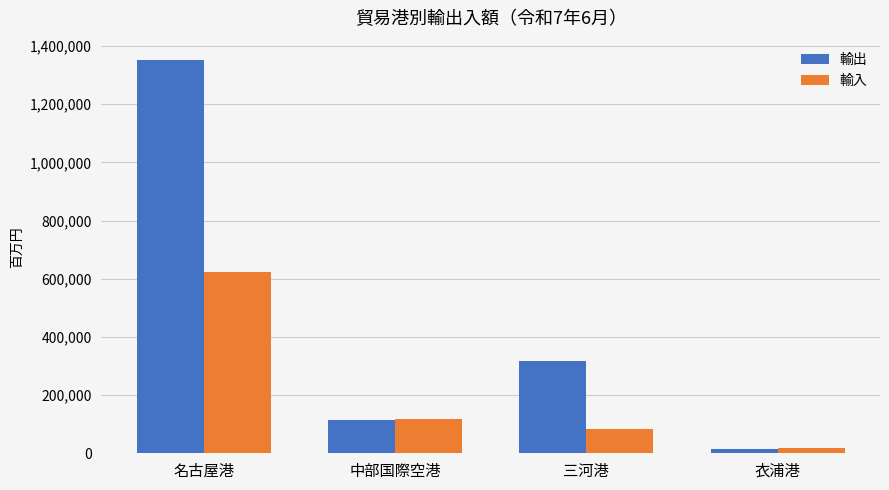

How many values in the 輸入 series are below 118834?

2